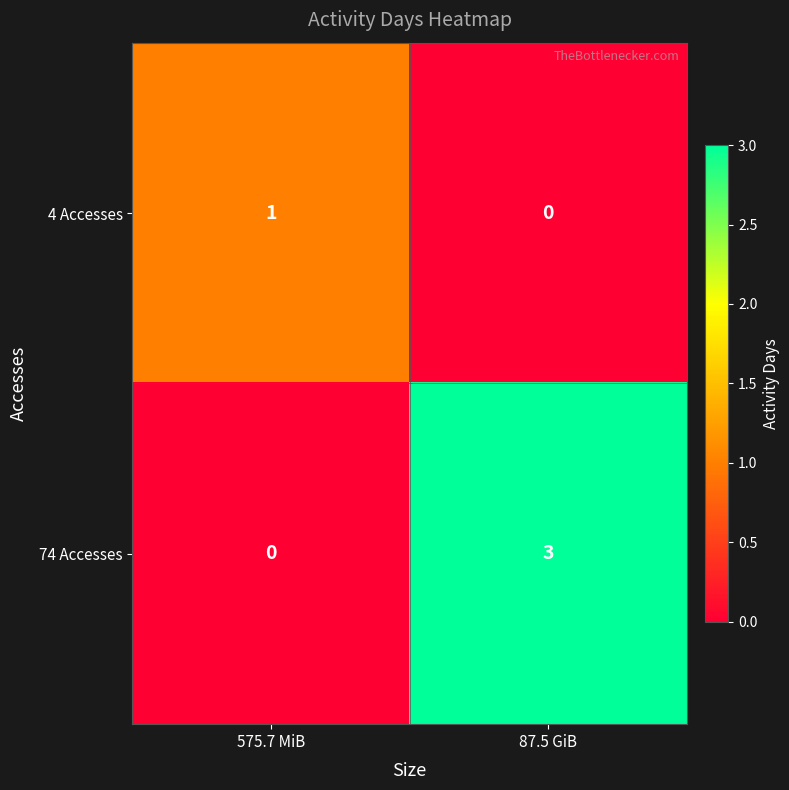

Which series has the largest total across all categories?

74 Accesses